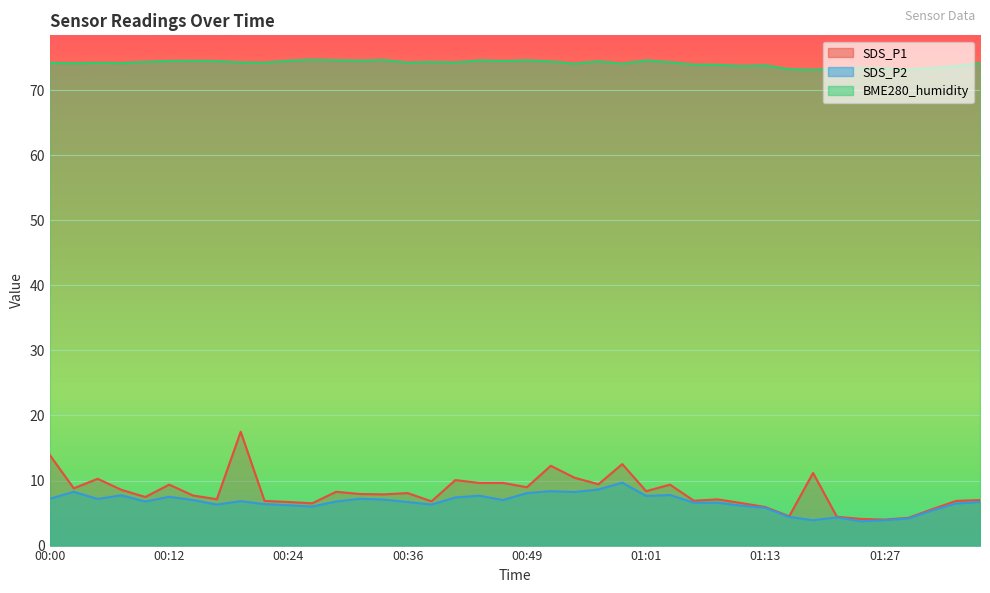

What is the maximum value for SDS_P1?

17.5